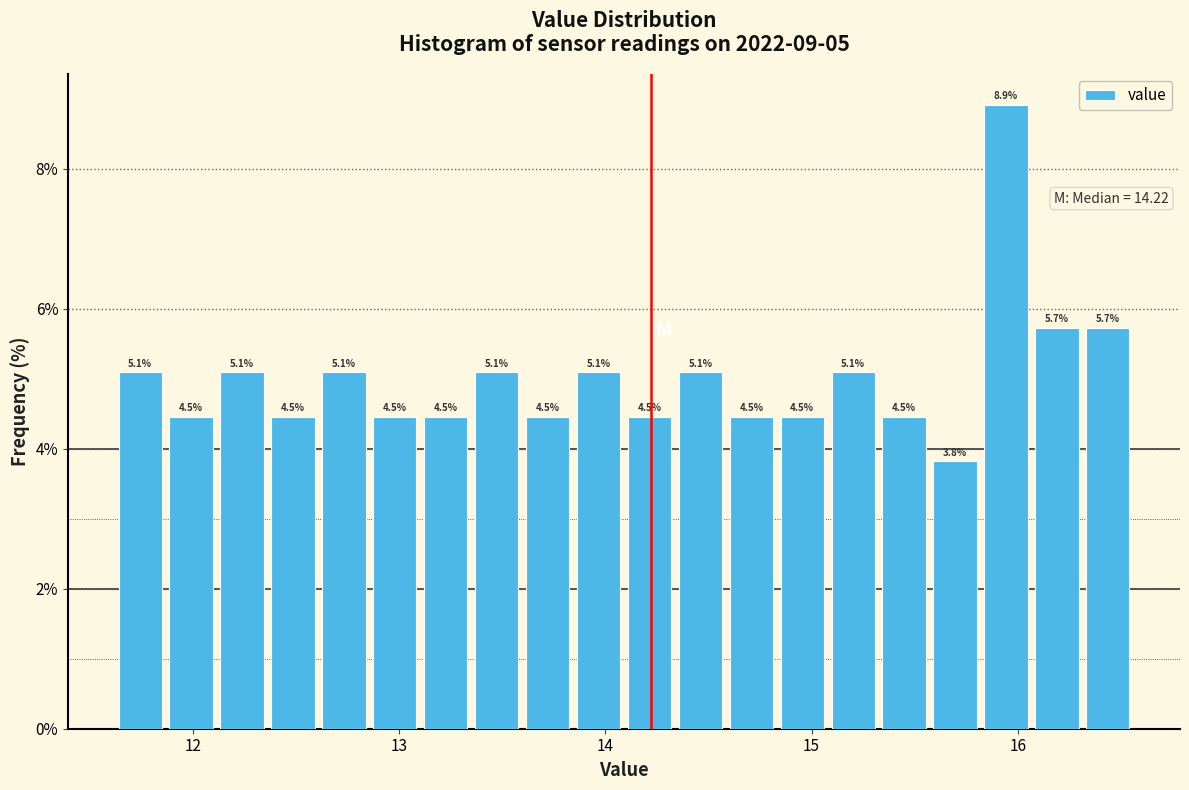

Around what value on the x-axis is the tallest bar? Give the approximate position of its centre, as read against the axis.

15.9